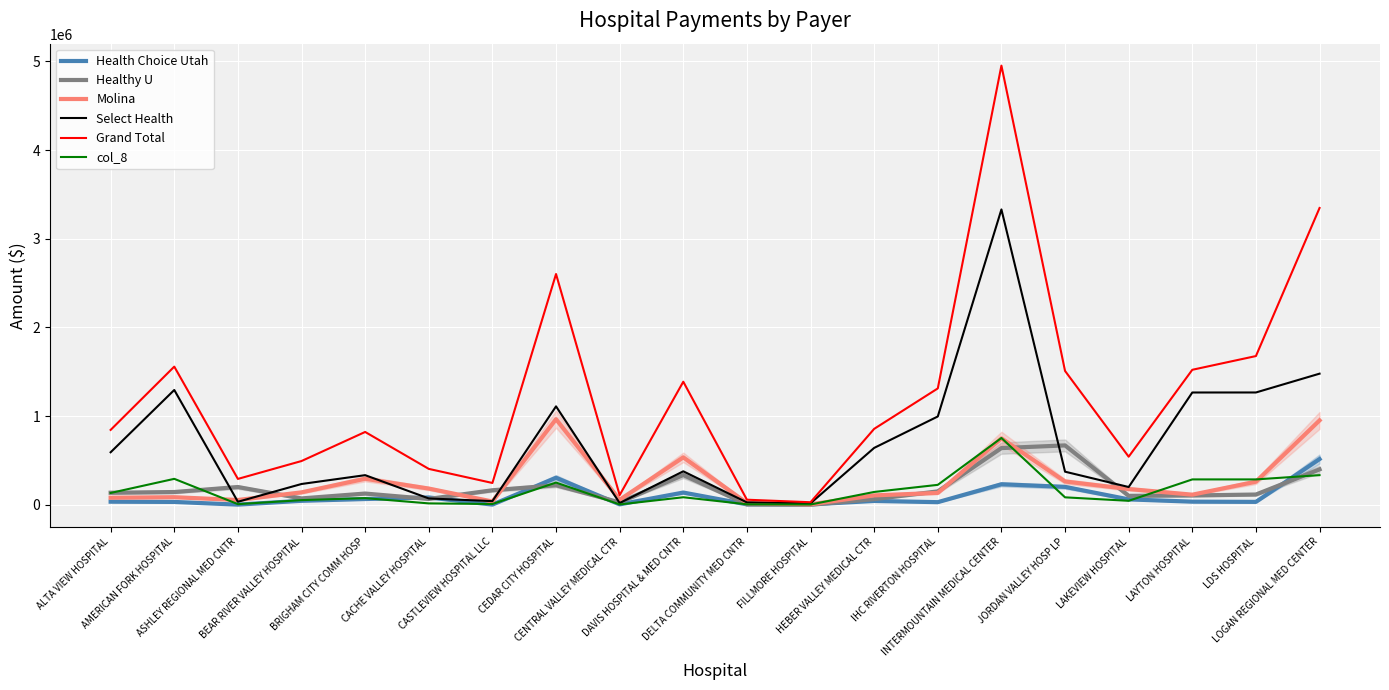

The value of Health Choice Utah at LDS HOSPITAL is 33468.4. True or false?

True